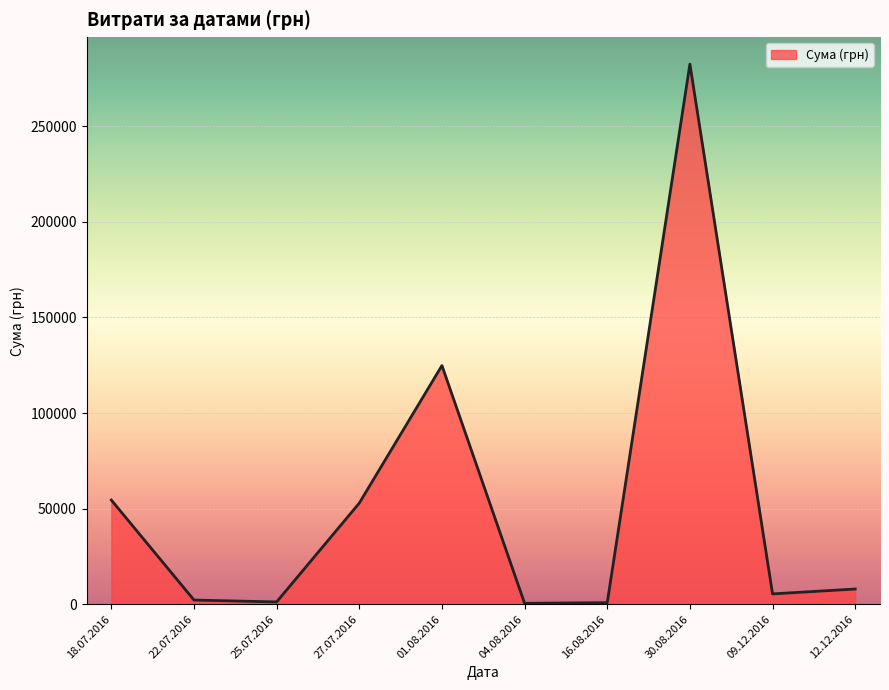

What is the change in value from 27.07.2016 to 30.08.2016?

+229610.1